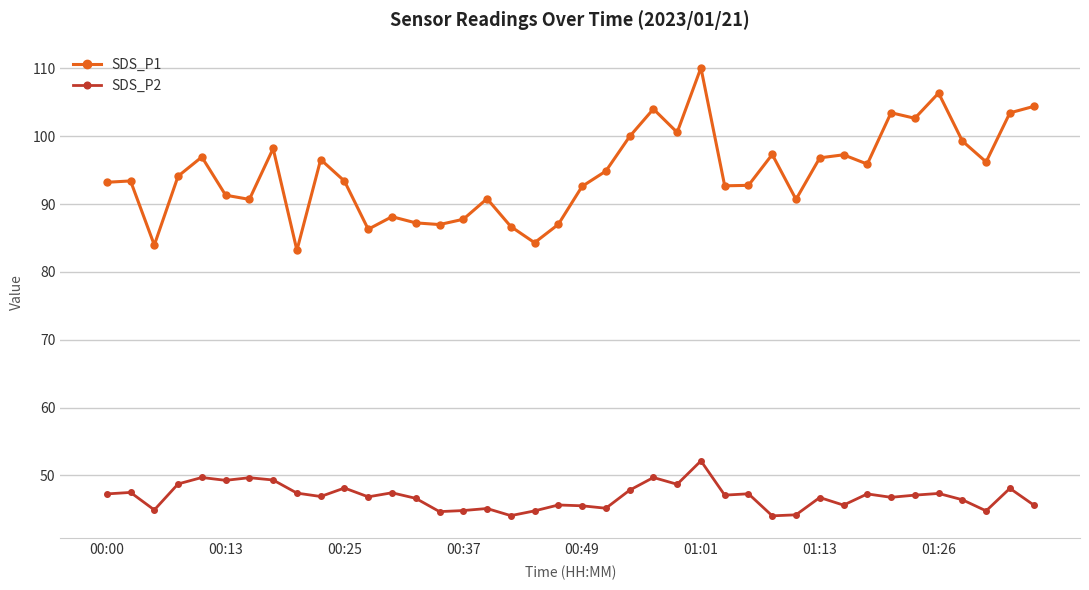

Which series has the largest range (max minus min)?

SDS_P1